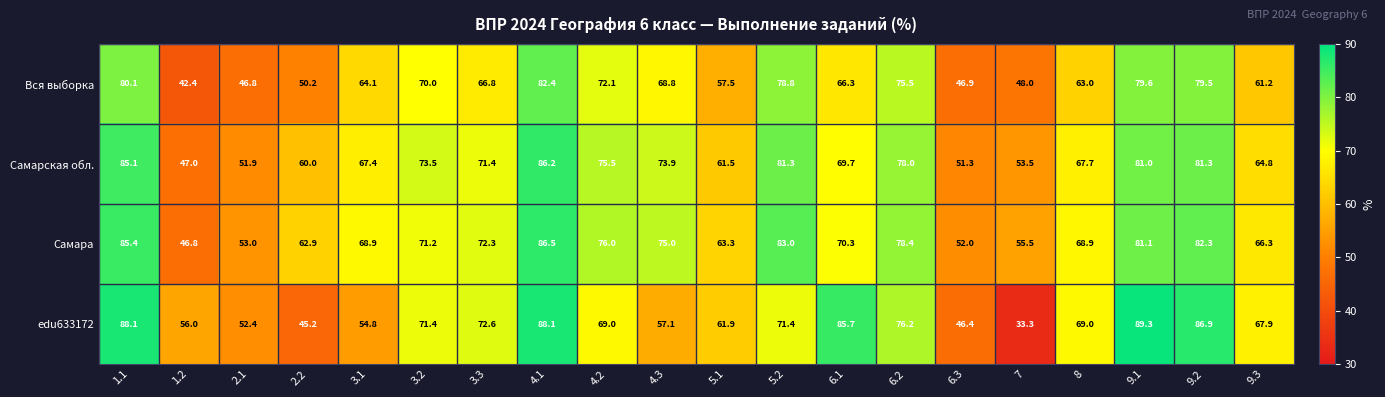

Where is Самарская обл. nearest to the value 66?

9.3